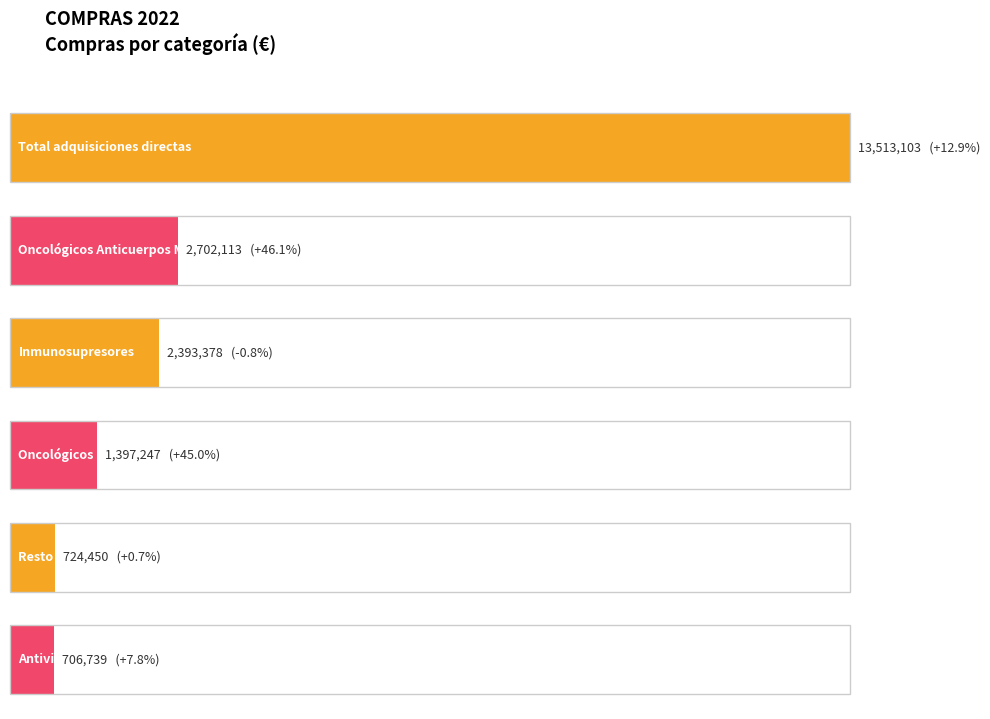

Is the value of % INC 2022/2021 at Total adquisiciones directas greater than the value of 2022 at INMUNOSUPRESORES?

No